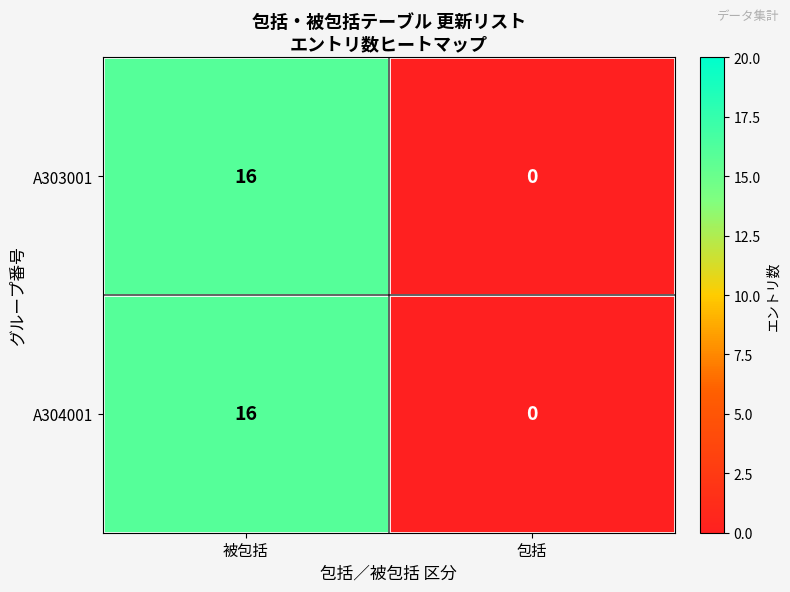

What is the sum of all A304001 values?

16